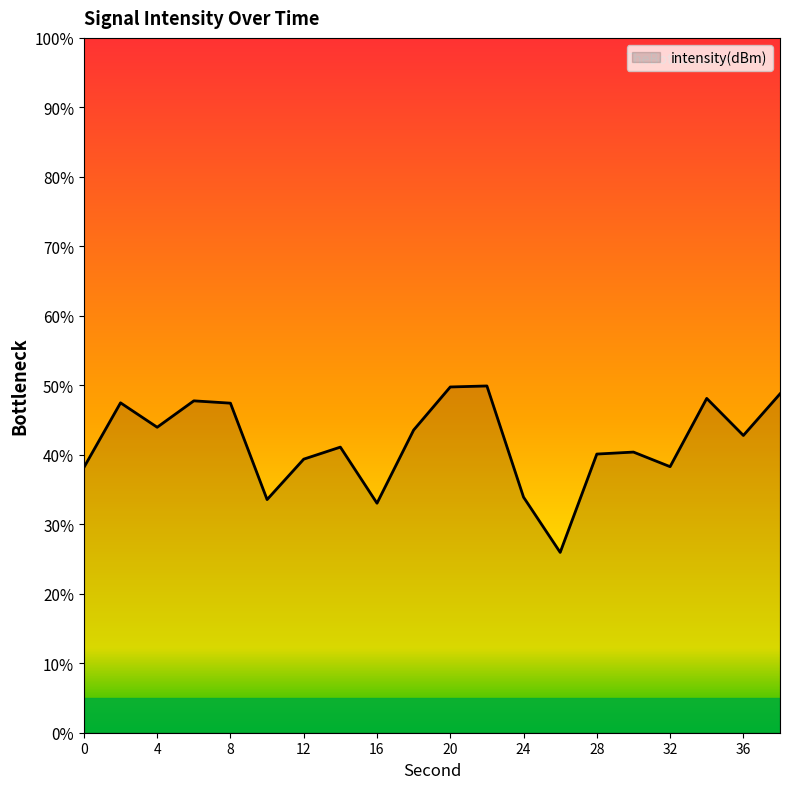

What is the greatest value displayed?

49.9